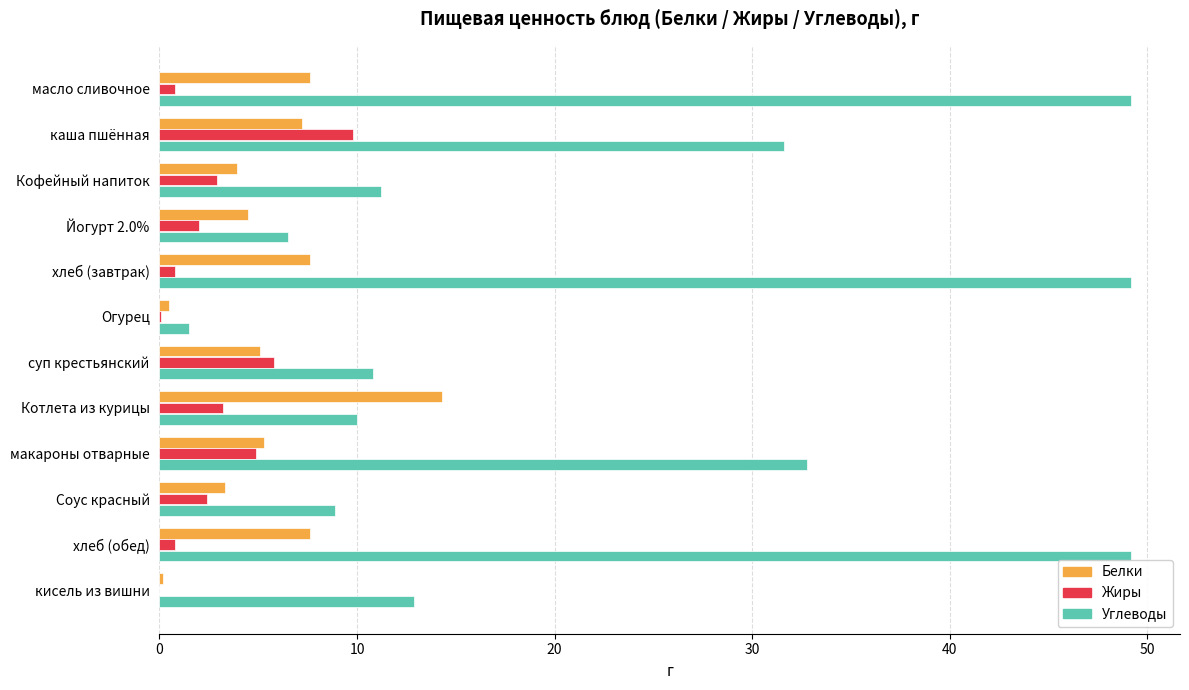

Is it true that Жиры equals 2.0 at Йогурт 2.0%?

True